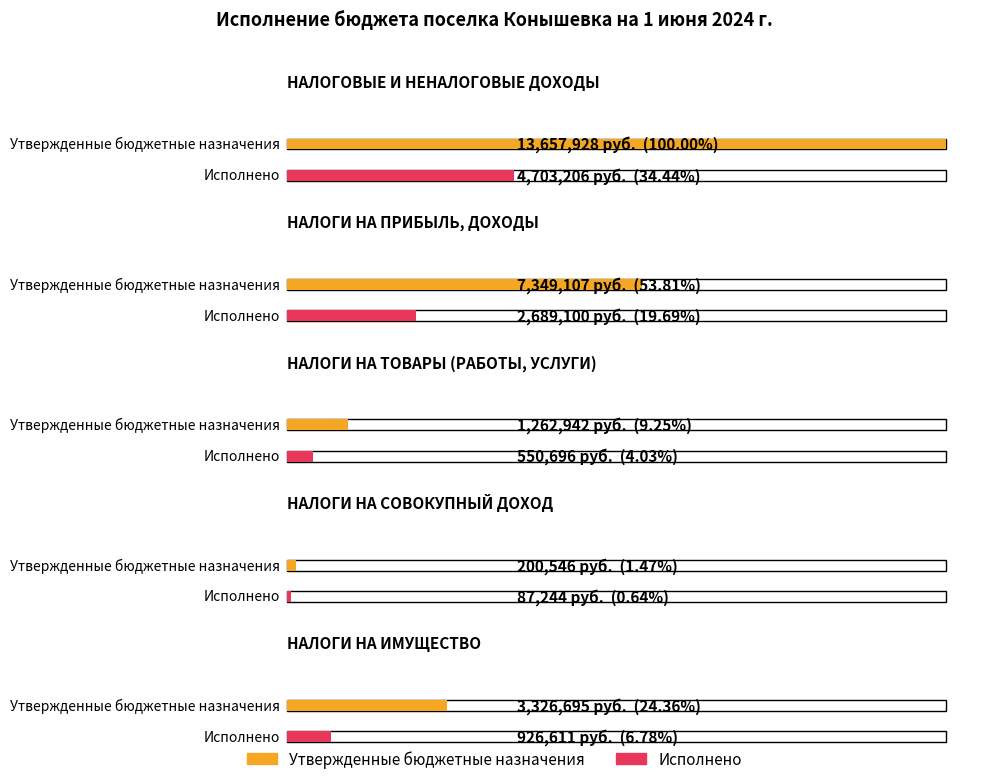

What is the label of the 4th bar from the right?

НАЛОГИ НА ПРИБЫЛЬ, ДОХОДЫ